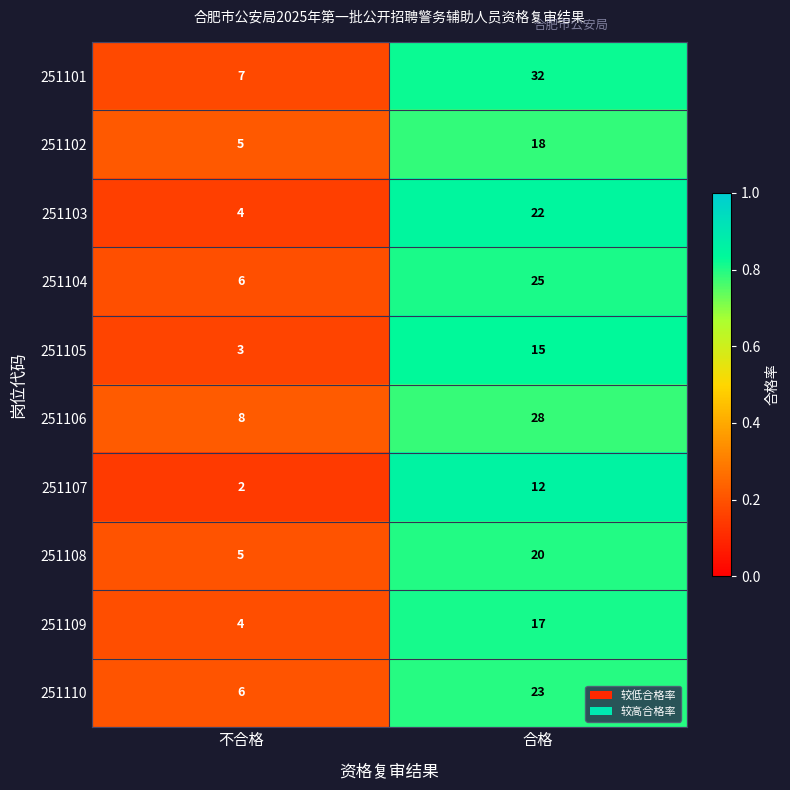

Which series has the widest spread of values?

251101